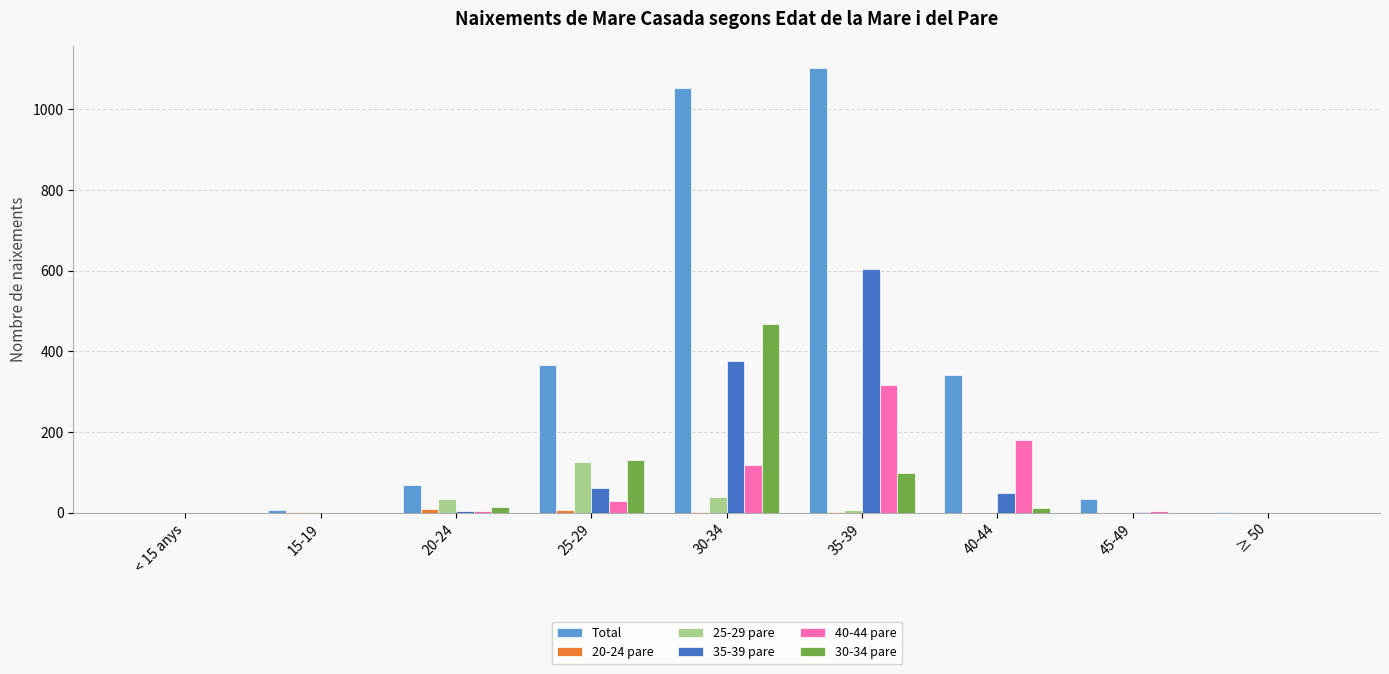

Which series has the largest total across all categories?

Total